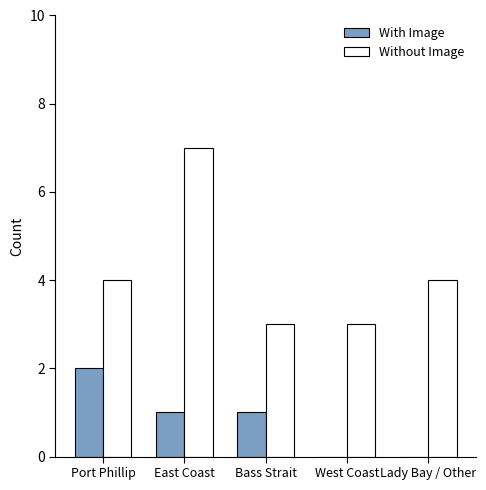

Is the value of Without Image at Port Phillip greater than the value of With Image at East Coast?

Yes